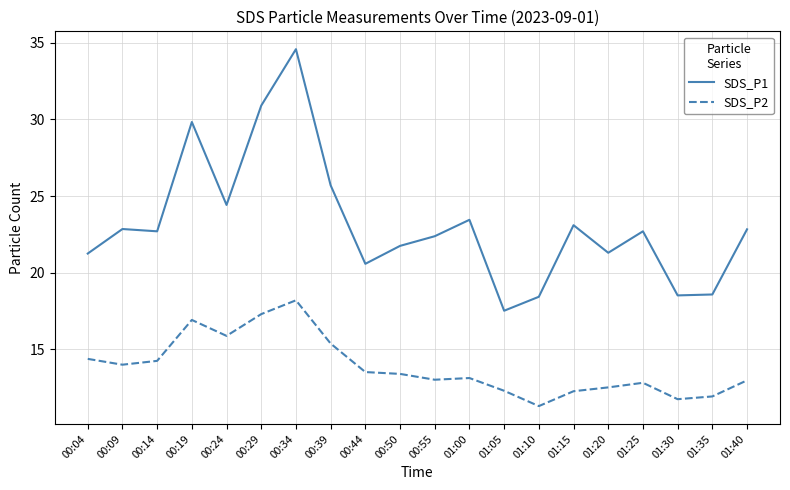

At which label is SDS_P2 closest to 14?

00:09